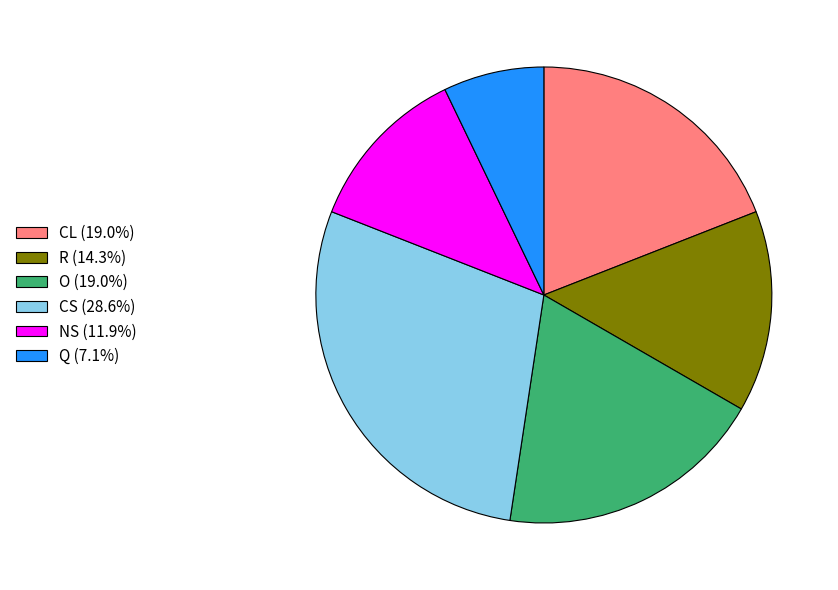

Is CS (28.6%) the majority of the pie?

No